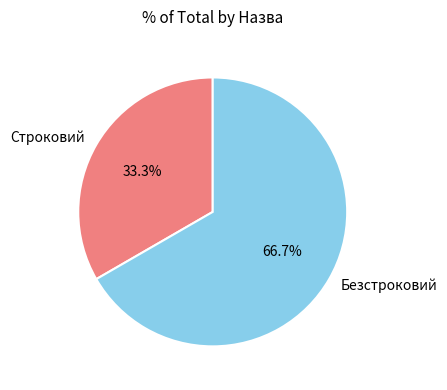

To the nearest percent, what is the difference between the largest and smallest slice percentages?

33%